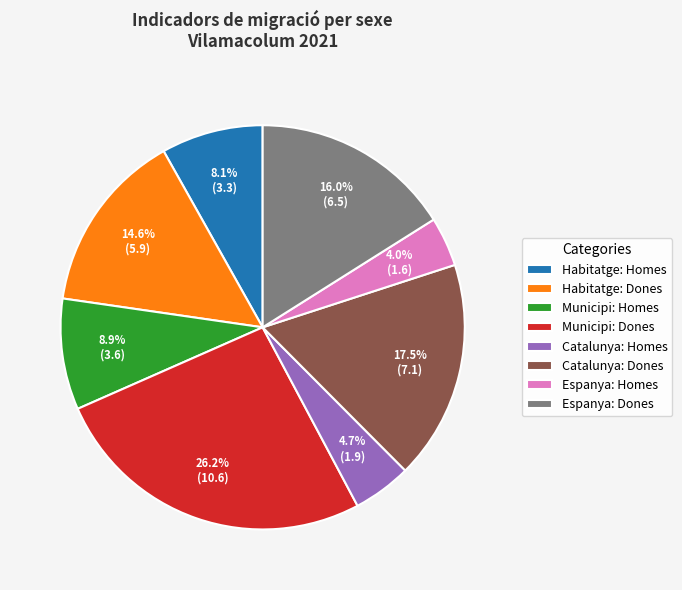

Which has a higher value, Espanya: Homes or Municipi: Dones?

Municipi: Dones